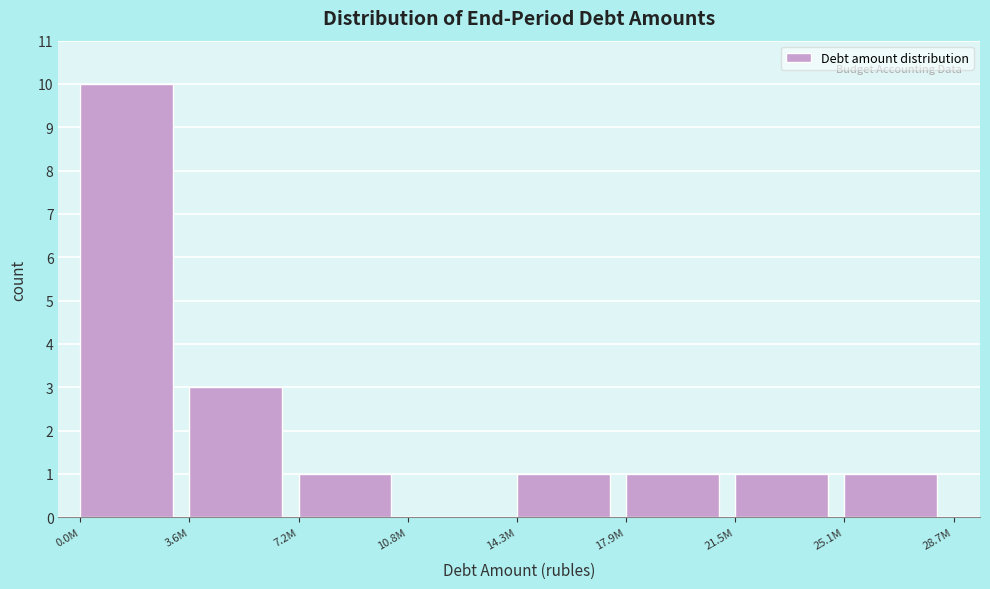

Reading left to right, list all the values displayed in this chart.

0.0M=10	3.6M=3	7.2M=1	10.8M=0	14.3M=1	17.9M=1	21.5M=1	25.1M=1